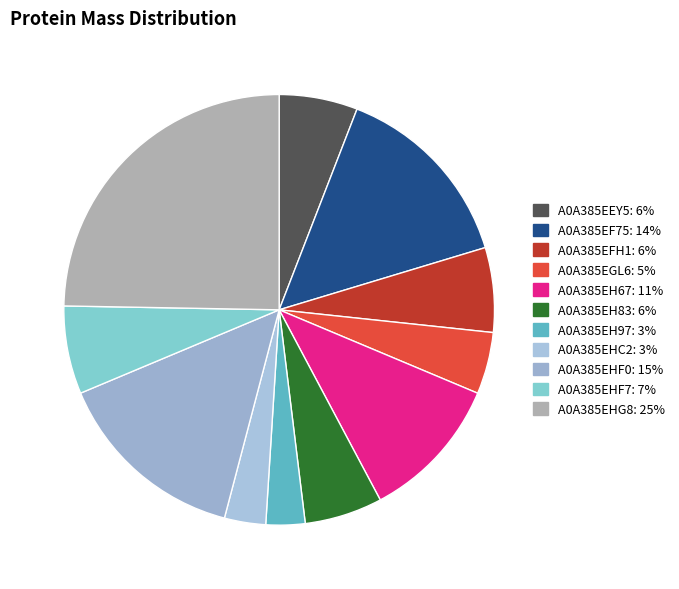

Count the number of slices in the pie.

11